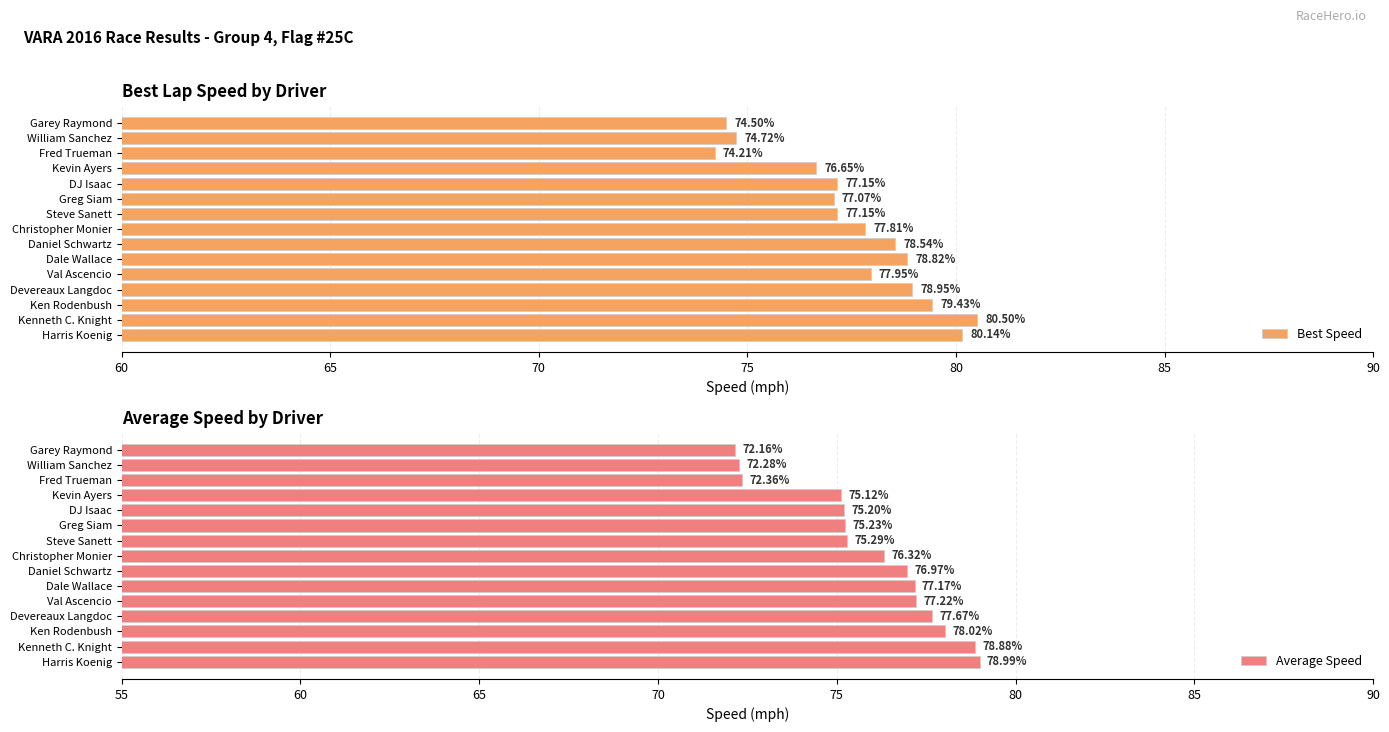

What are all the series names shown in the legend?

Best Speed, Average Speed